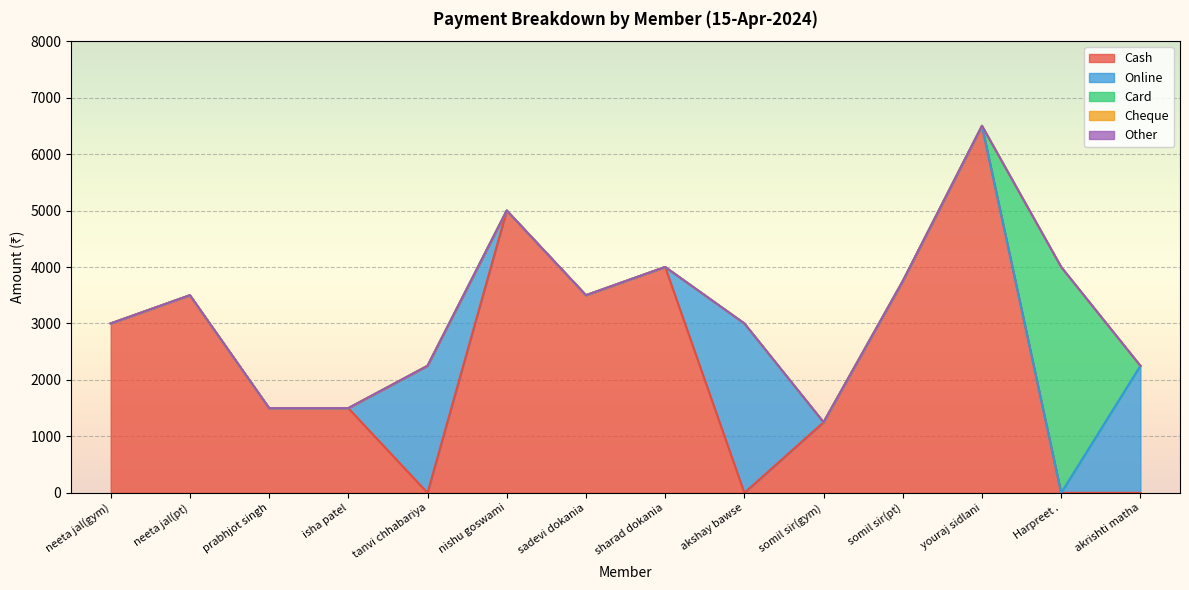

Is the value of Cheque at neeta jal(pt) greater than the value of Card at akrishti matha?

No